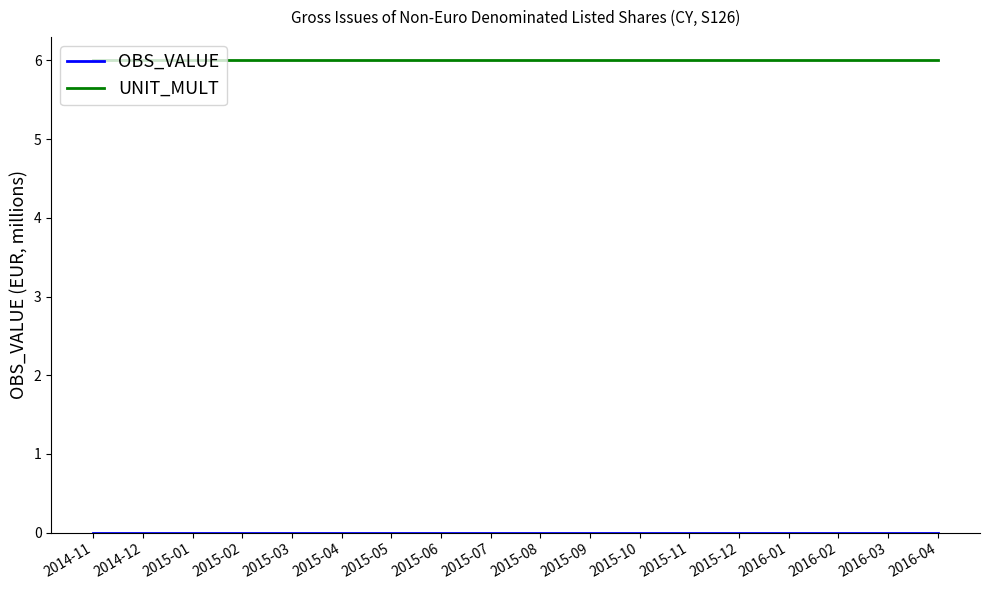

What is the spread (max minus min) of values at 2016-02?

6